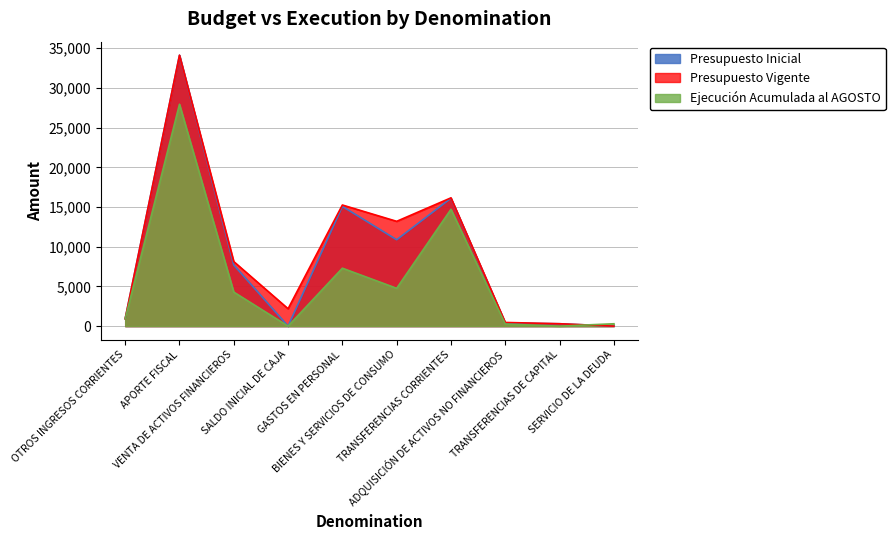

Reading left to right, list all the values displayed in this chart.

Presupuesto Inicial: OTROS INGRESOS CORRIENTES=932	APORTE FISCAL=34115	VENTA DE ACTIVOS FINANCIEROS=7698	SALDO INICIAL DE CAJA=0	GASTOS EN PERSONAL=15073	BIENES Y SERVICIOS DE CONSUMO=10877	TRANSFERENCIAS CORRIENTES=16104	ADQUISICIÓN DE ACTIVOS NO FINANCIEROS=391	TRANSFERENCIAS DE CAPITAL=300	SERVICIO DE LA DEUDA=0
Presupuesto Vigente: OTROS INGRESOS CORRIENTES=932	APORTE FISCAL=34115	VENTA DE ACTIVOS FINANCIEROS=8127	SALDO INICIAL DE CAJA=2189	GASTOS EN PERSONAL=15251	BIENES Y SERVICIOS DE CONSUMO=13196	TRANSFERENCIAS CORRIENTES=16154	ADQUISICIÓN DE ACTIVOS NO FINANCIEROS=462	TRANSFERENCIAS DE CAPITAL=300	SERVICIO DE LA DEUDA=0
Ejecución Acumulada al AGOSTO: OTROS INGRESOS CORRIENTES=929	APORTE FISCAL=27940	VENTA DE ACTIVOS FINANCIEROS=4286	SALDO INICIAL DE CAJA=0	GASTOS EN PERSONAL=7295	BIENES Y SERVICIOS DE CONSUMO=4764	TRANSFERENCIAS CORRIENTES=14712	ADQUISICIÓN DE ACTIVOS NO FINANCIEROS=261	TRANSFERENCIAS DE CAPITAL=0	SERVICIO DE LA DEUDA=298